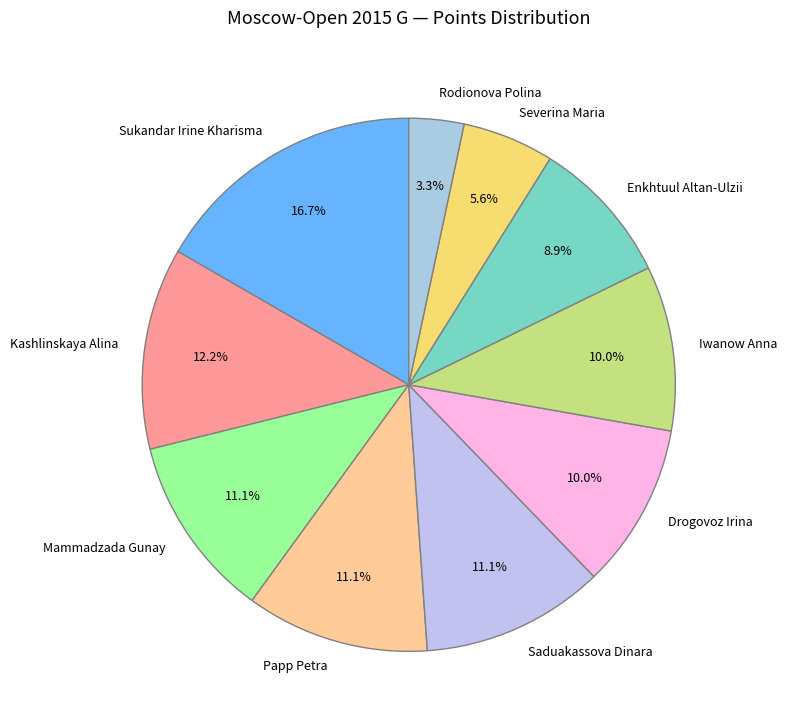

To the nearest percent, what is the average slice percentage?

10%